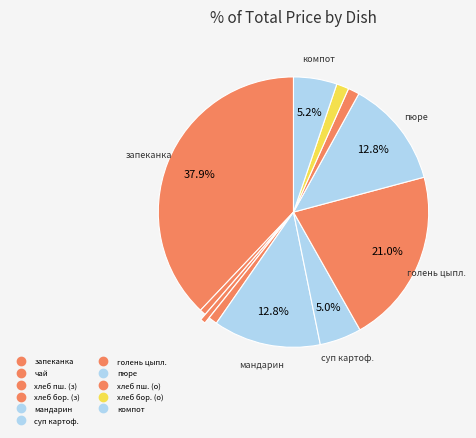

Which slice is the largest?

запеканка из творога с молоком сгущеным